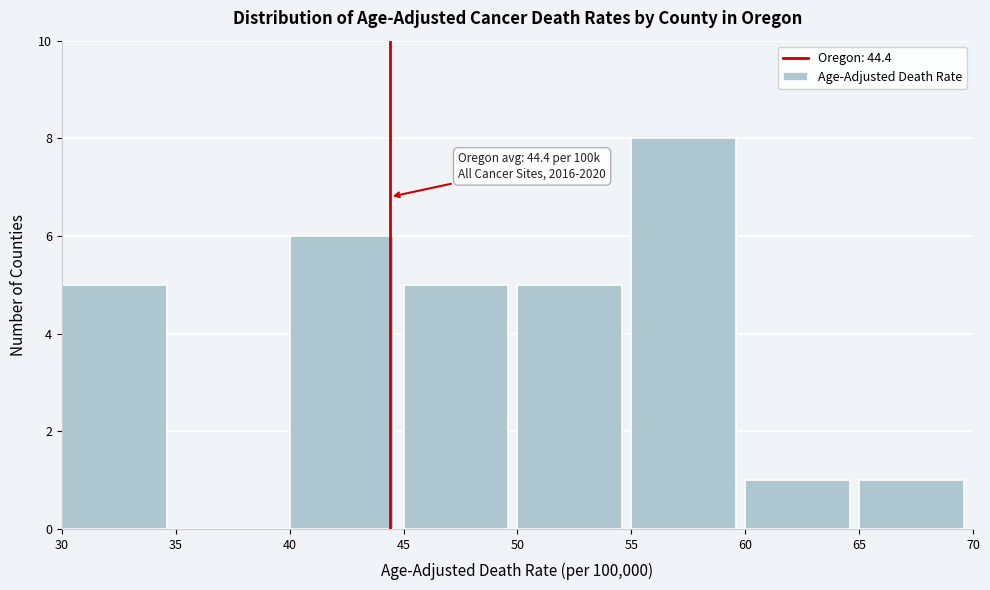

Over which range of the x-axis is the bar tallest?

55 to 60